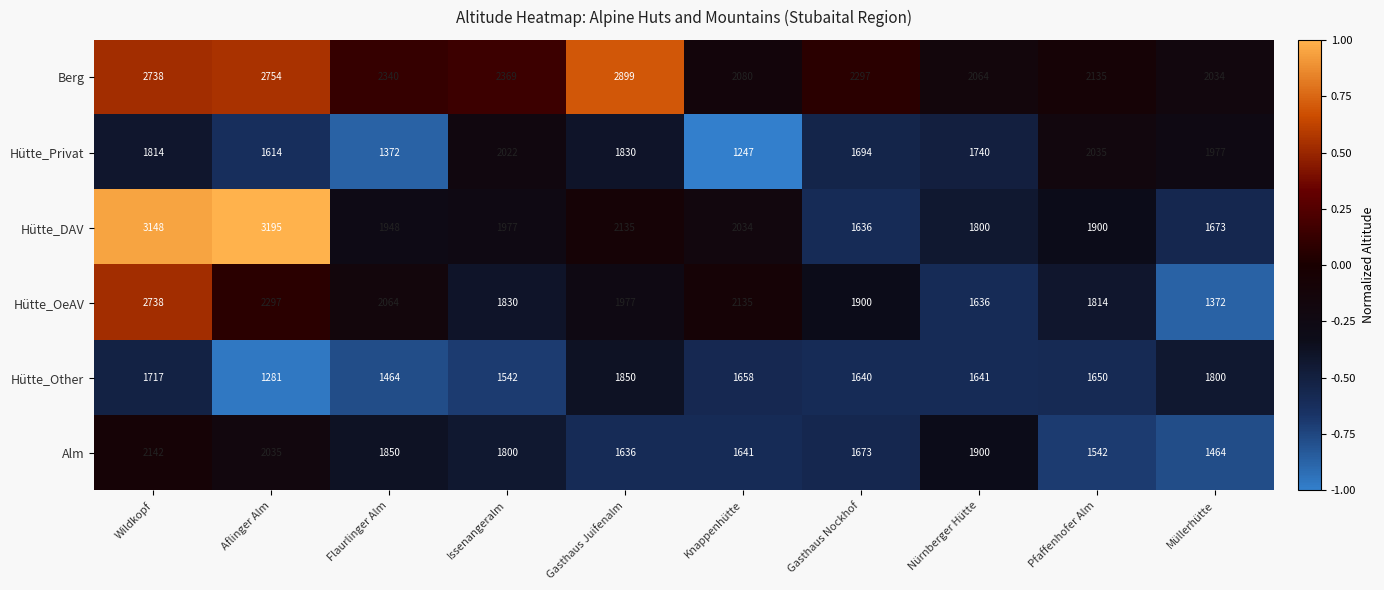

What is the total value across all series at Flaurlinger Alm?

11038